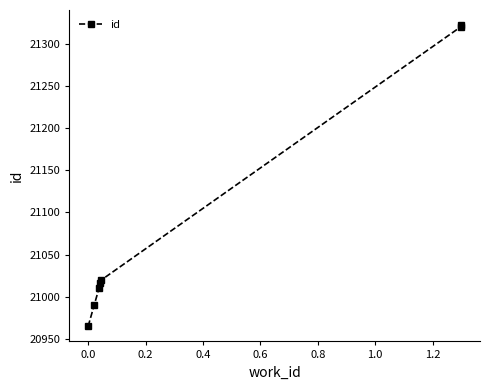

Is this an area chart (filled region under the line)?

No